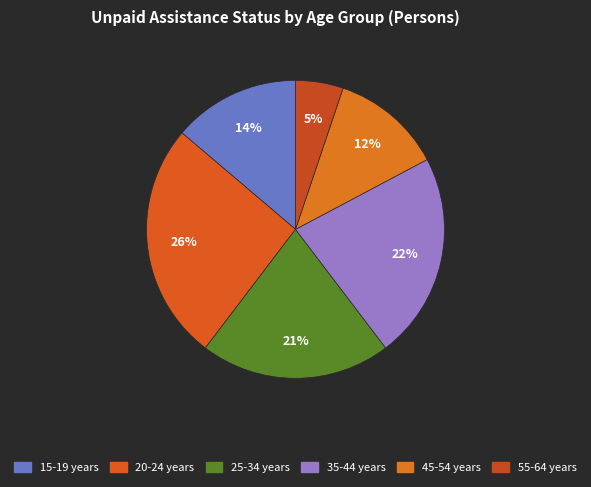

True or false: 15-19 years accounts for 25% of the total.

False